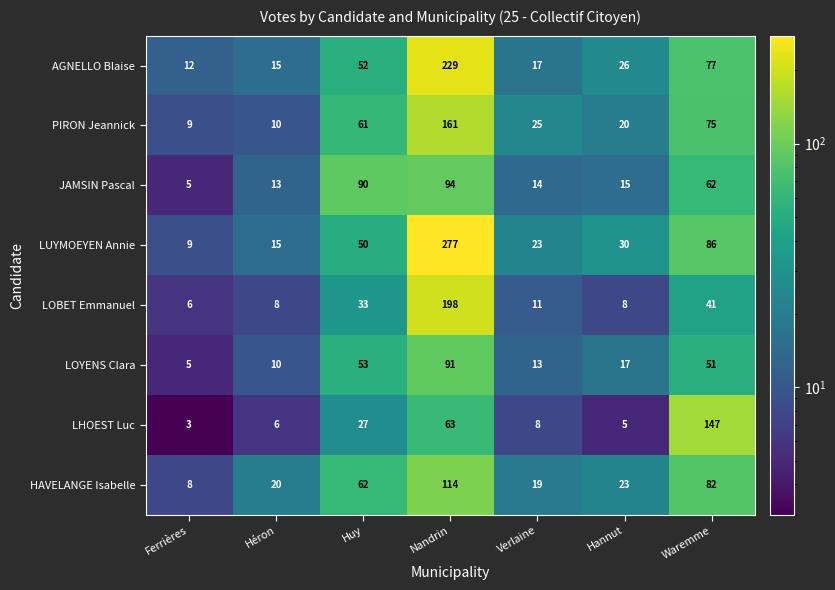

True or false: LUYMOEYEN Annie has a value of 23 at Verlaine.

True